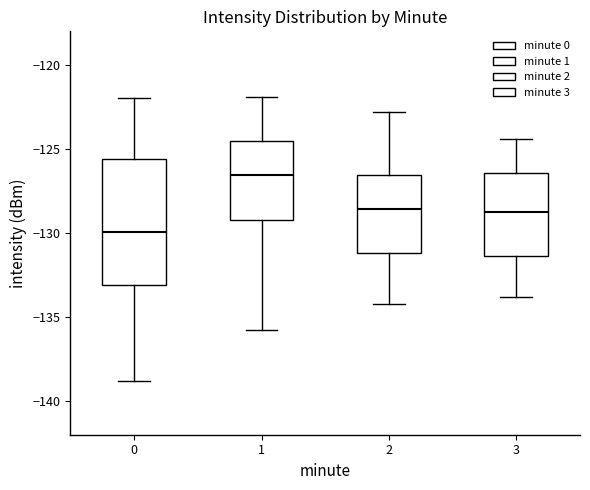

Which box's median line is the highest?

1